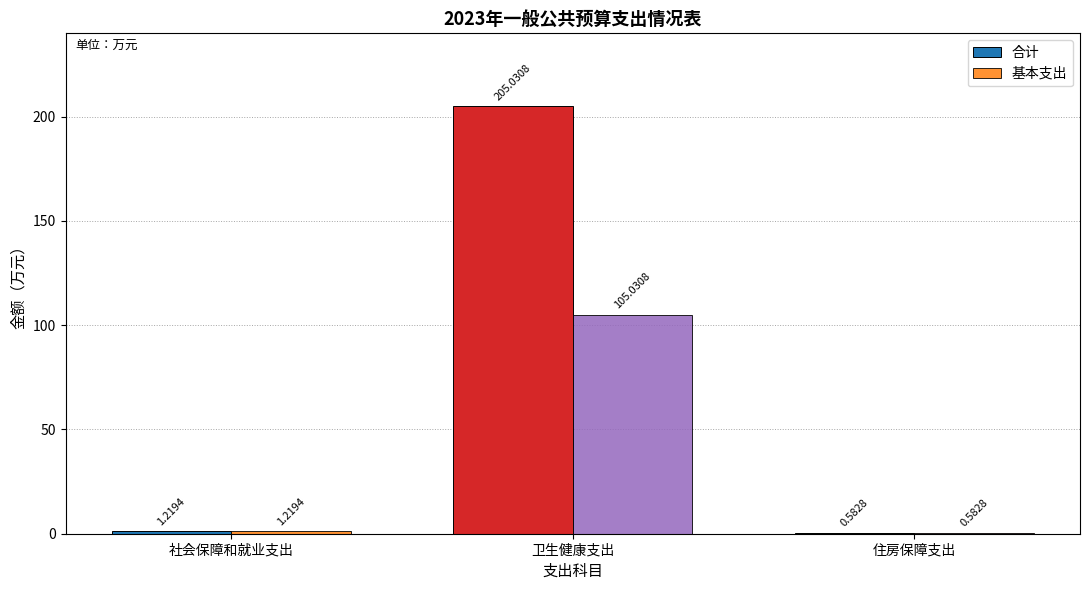

What is the sum of all 合计 values?

206.8